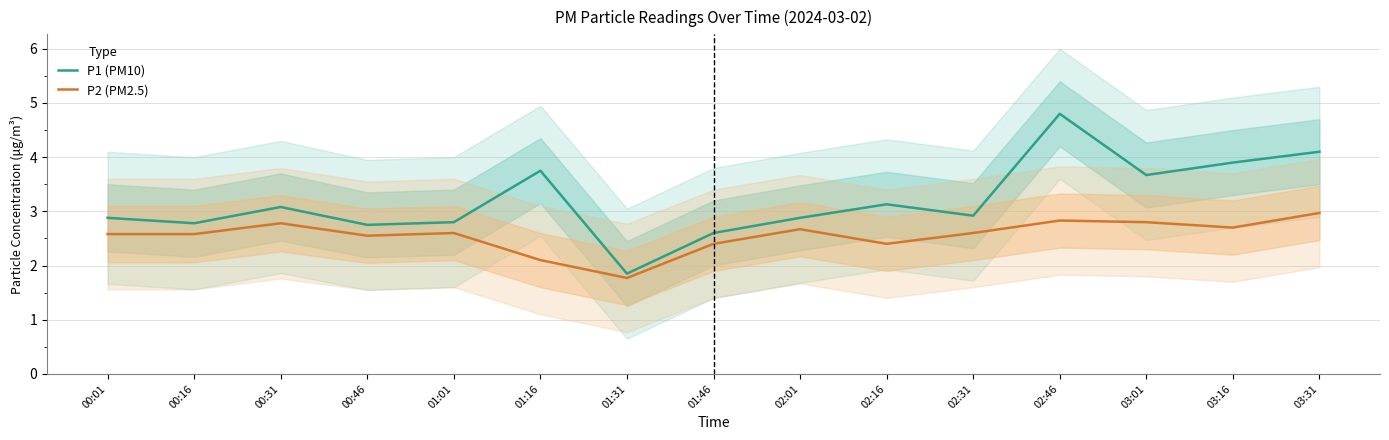

How many data points in P1 (PM10) are less than 2?

1